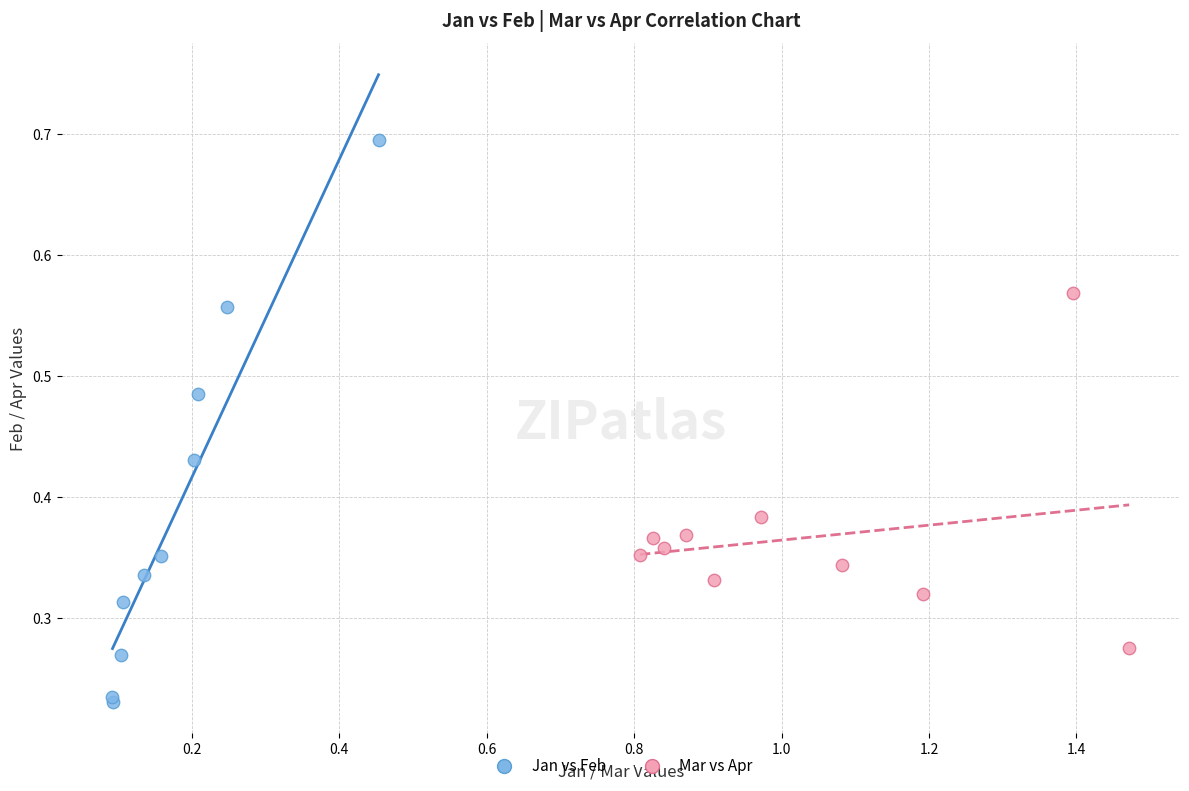

Which series contains the highest Y value?

Jan vs Feb